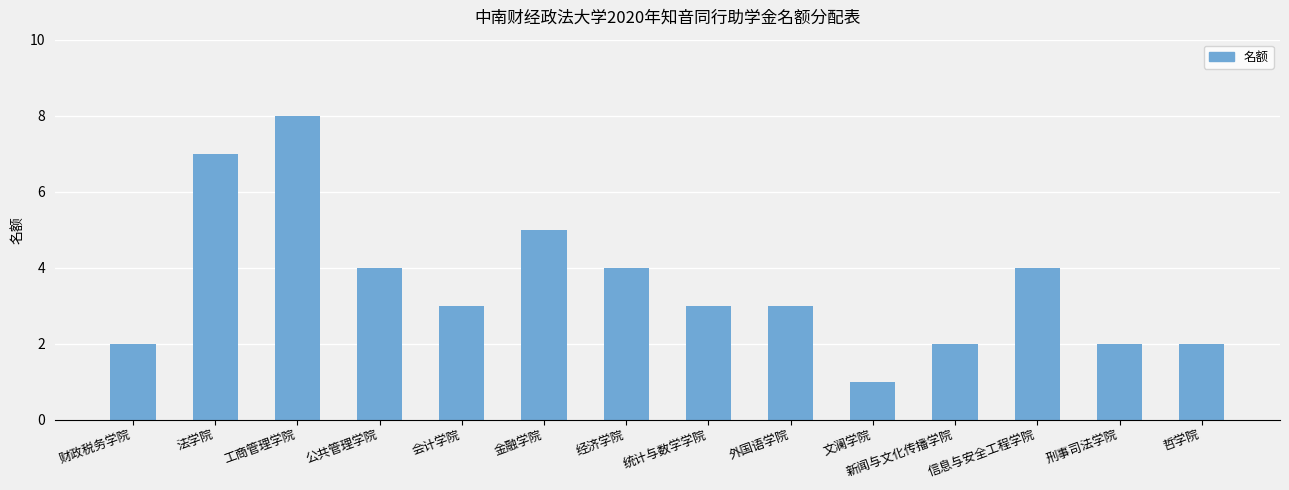

The chart shows a value of 2 at 经济学院. True or false?

False